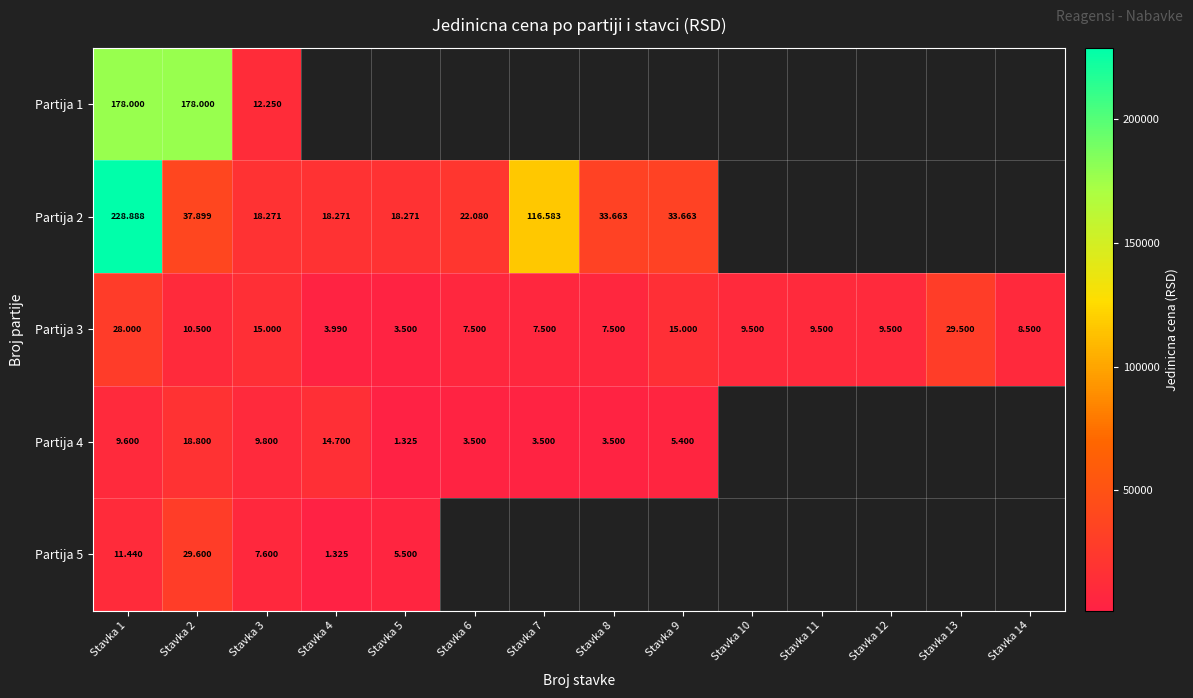

How many series are shown in this chart?

5